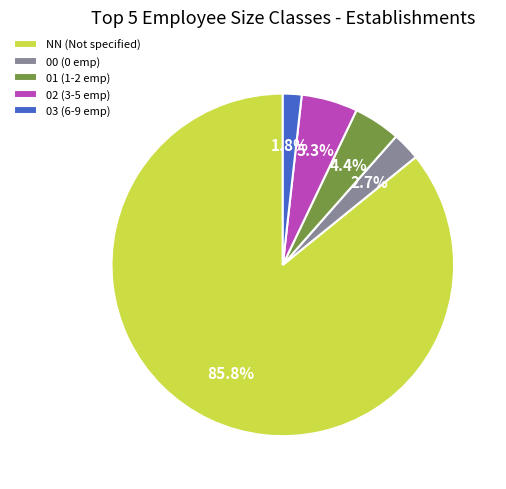

How many segments does this pie chart have?

5